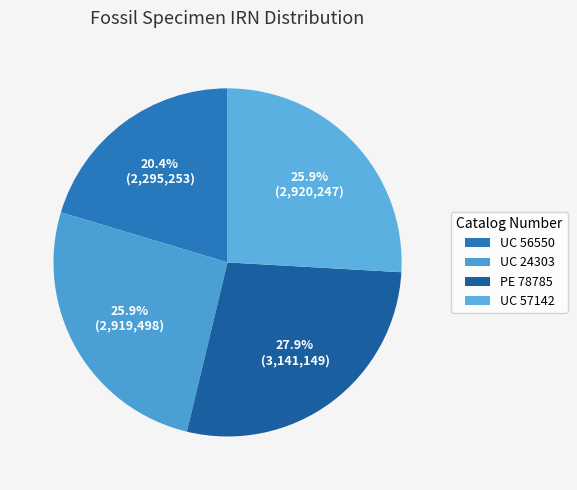

Does any single category account for the majority?

No